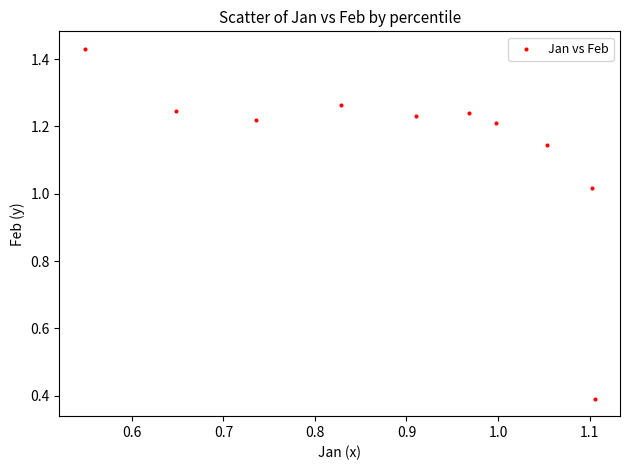

What is the average X value?

0.9